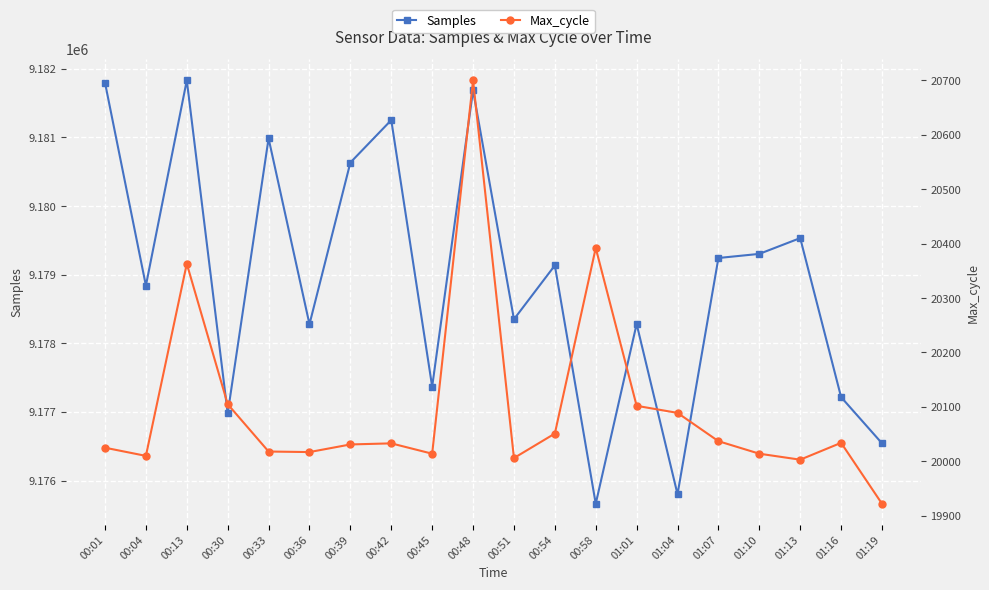

How many lines are shown in the chart?

2